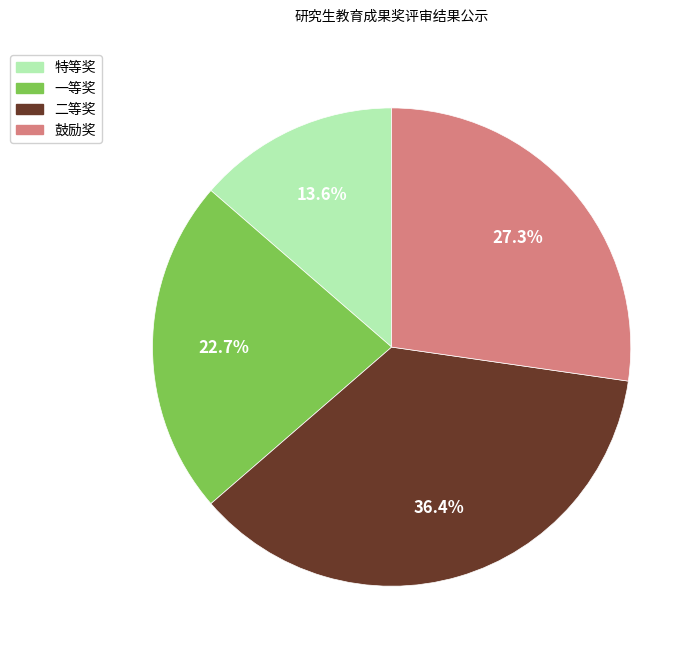

Approximately how many times larger is the value at 一等奖 compared to 二等奖?

0.6